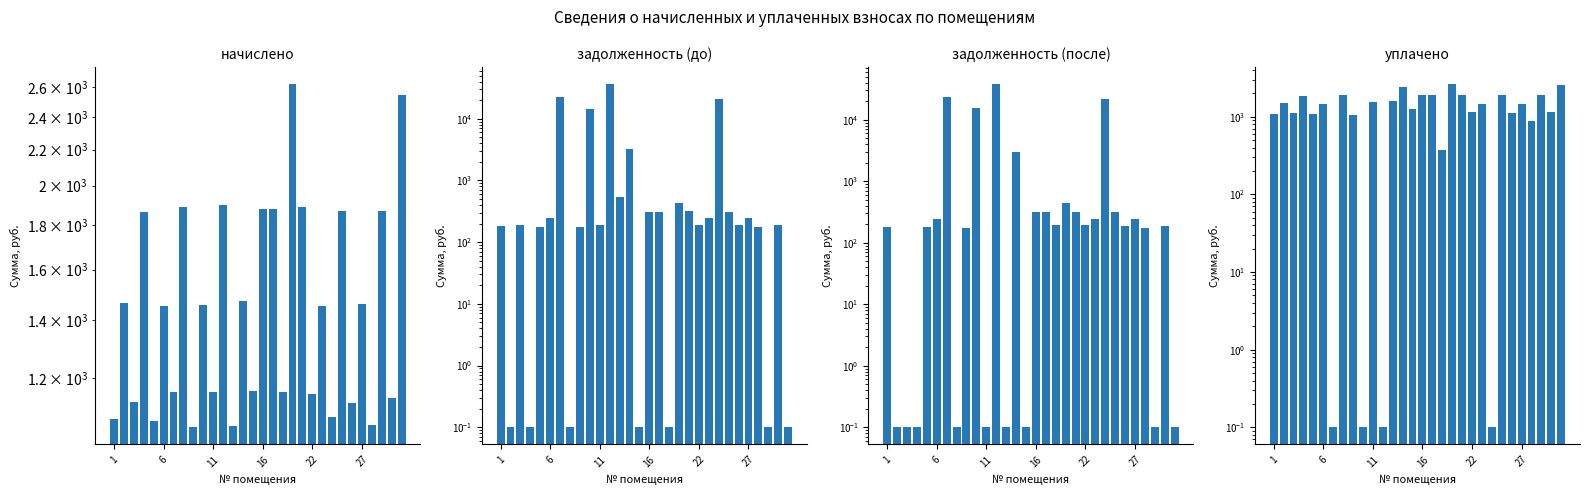

Count the number of data series in this chart.

4